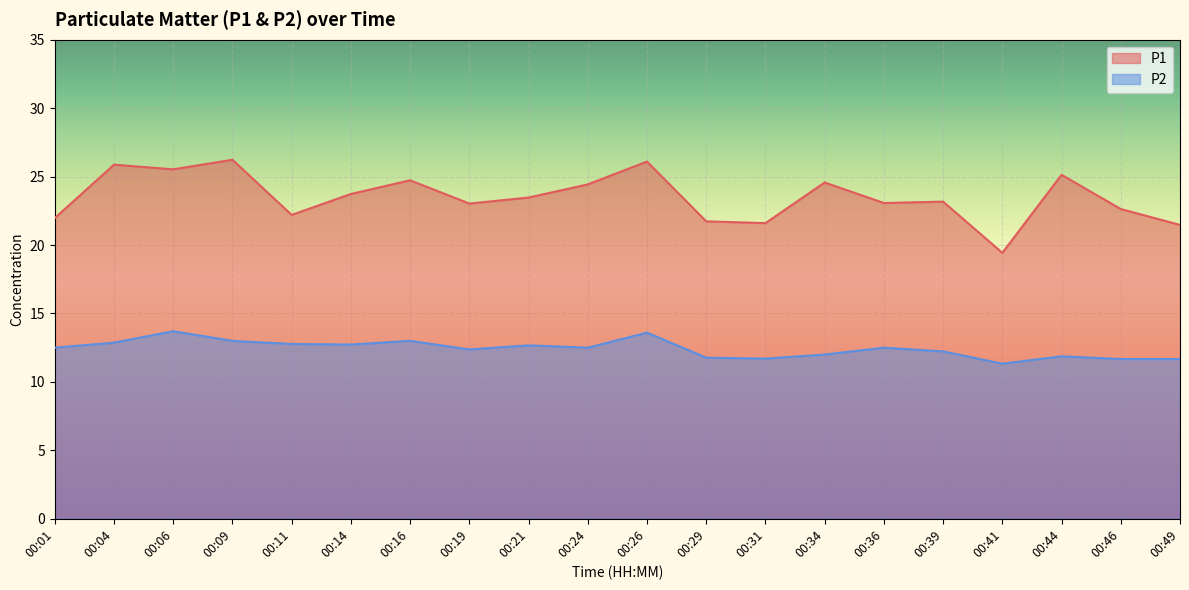

What is the difference between the maximum and minimum values in the P2 series?

2.4